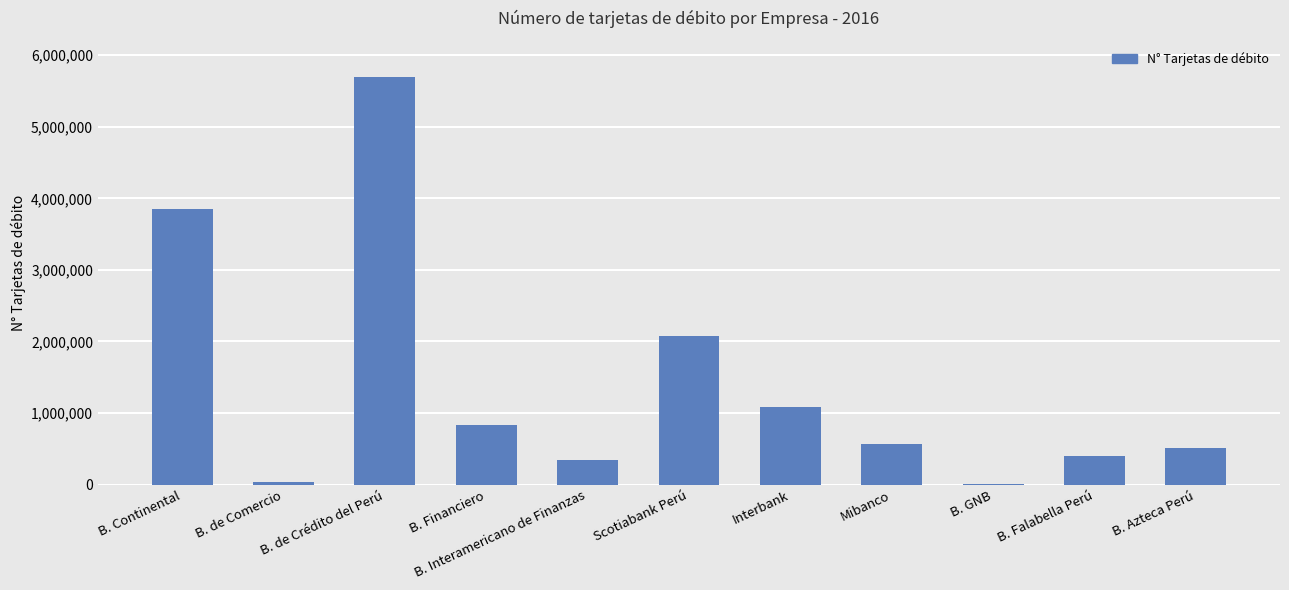

Where is the data nearest to the value 2856690?

Scotiabank Perú